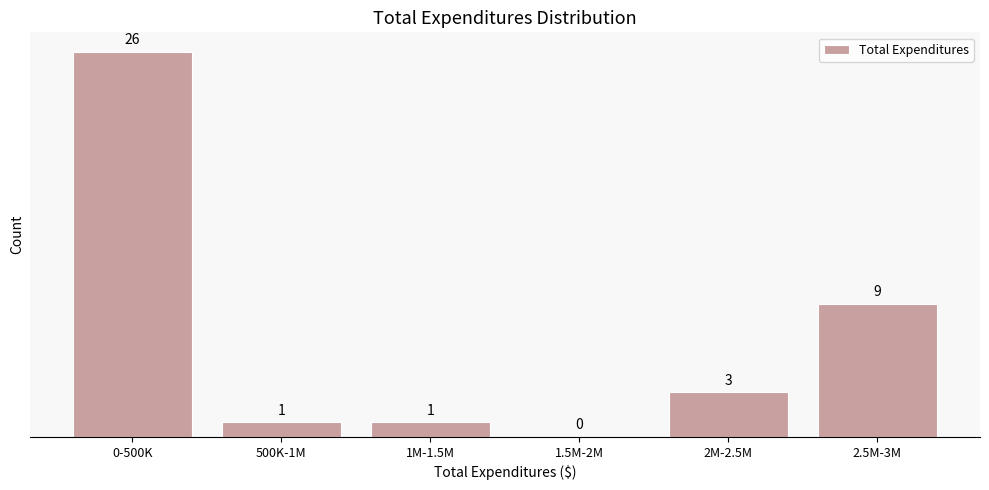

Reading left to right, transcribe all the data shown in this chart.

0-500K=26	500K-1M=1	1M-1.5M=1	1.5M-2M=0	2M-2.5M=3	2.5M-3M=9